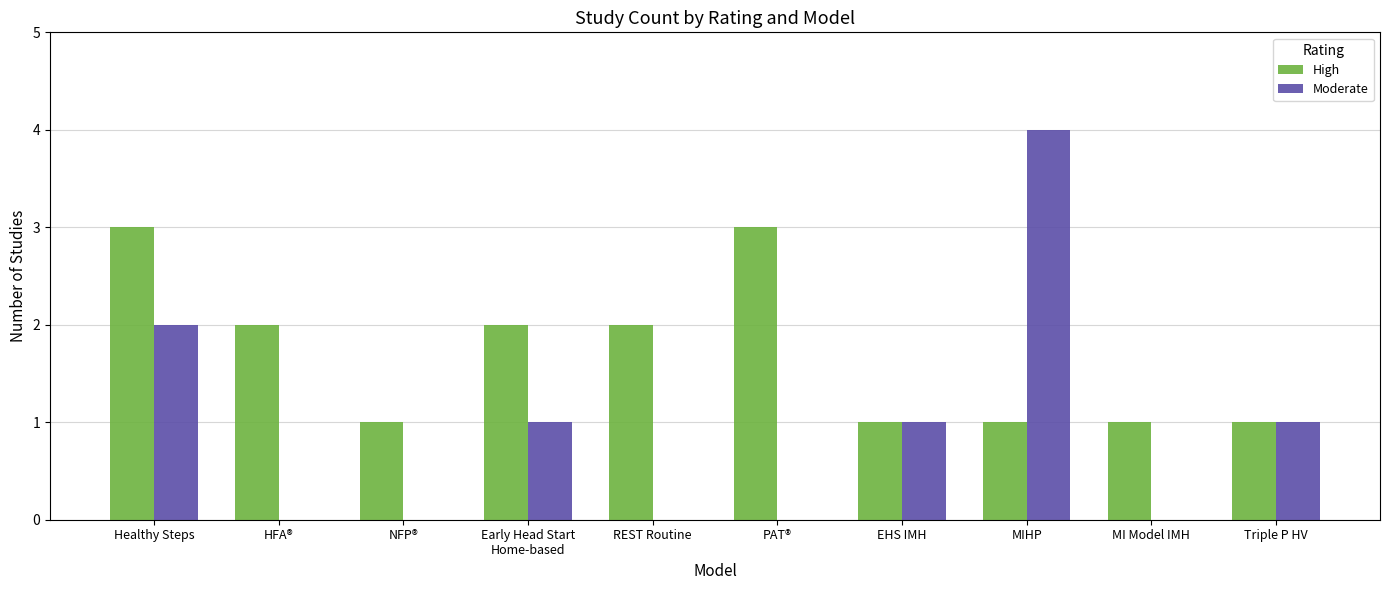

Which series has the largest total across all categories?

High